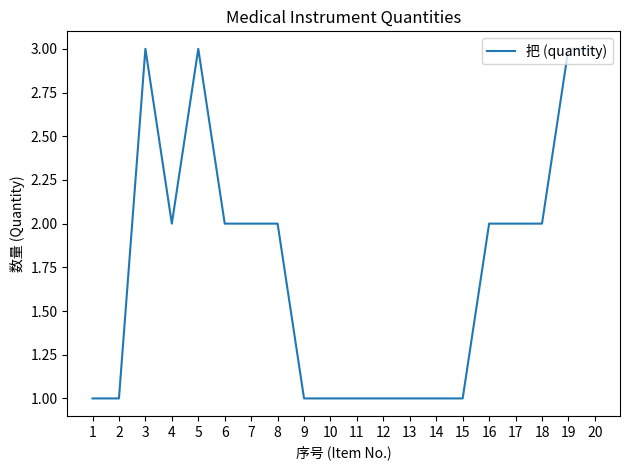

The value at 3 is 5. True or false?

False